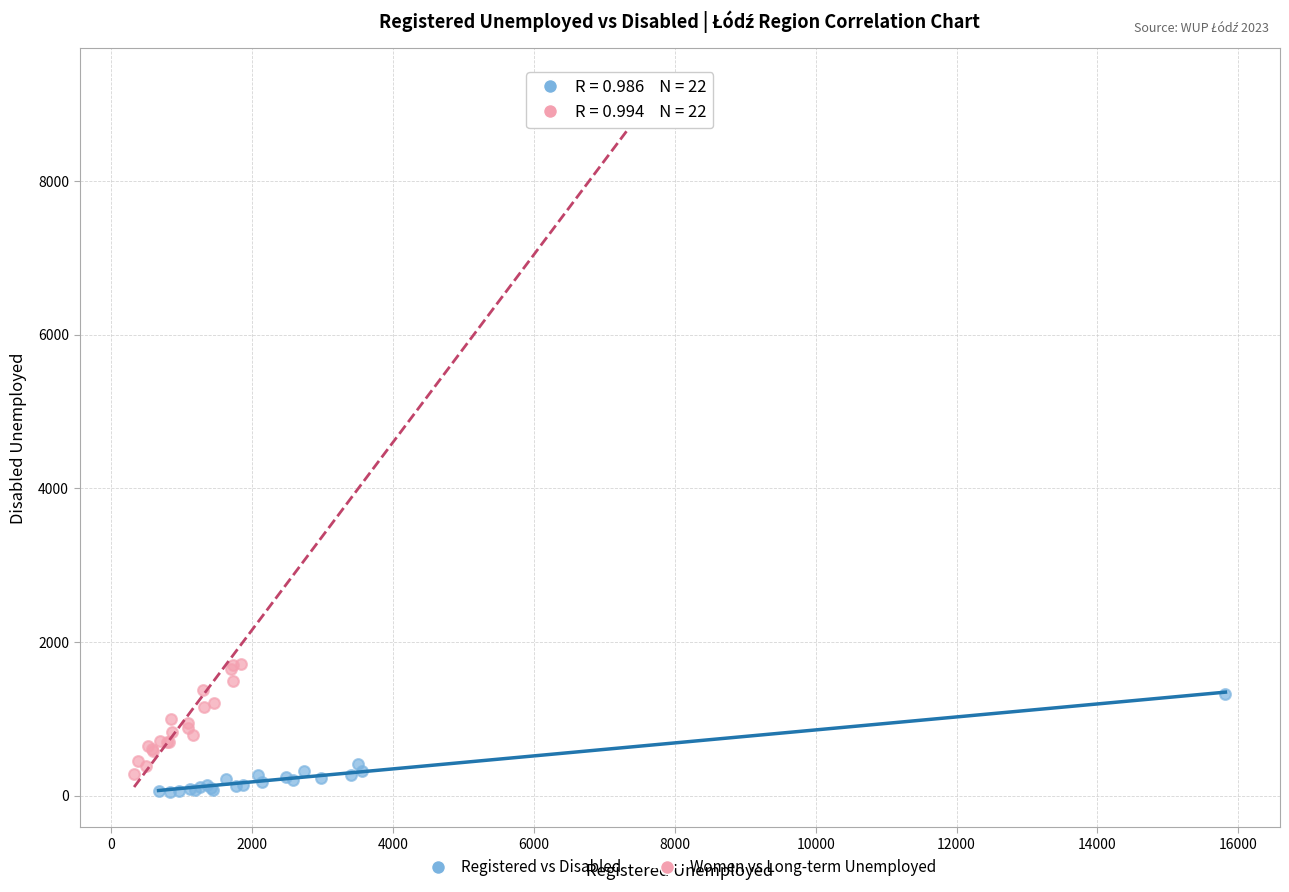

Which series has the largest Y range (max minus min)?

Women vs Long-term Unemployed